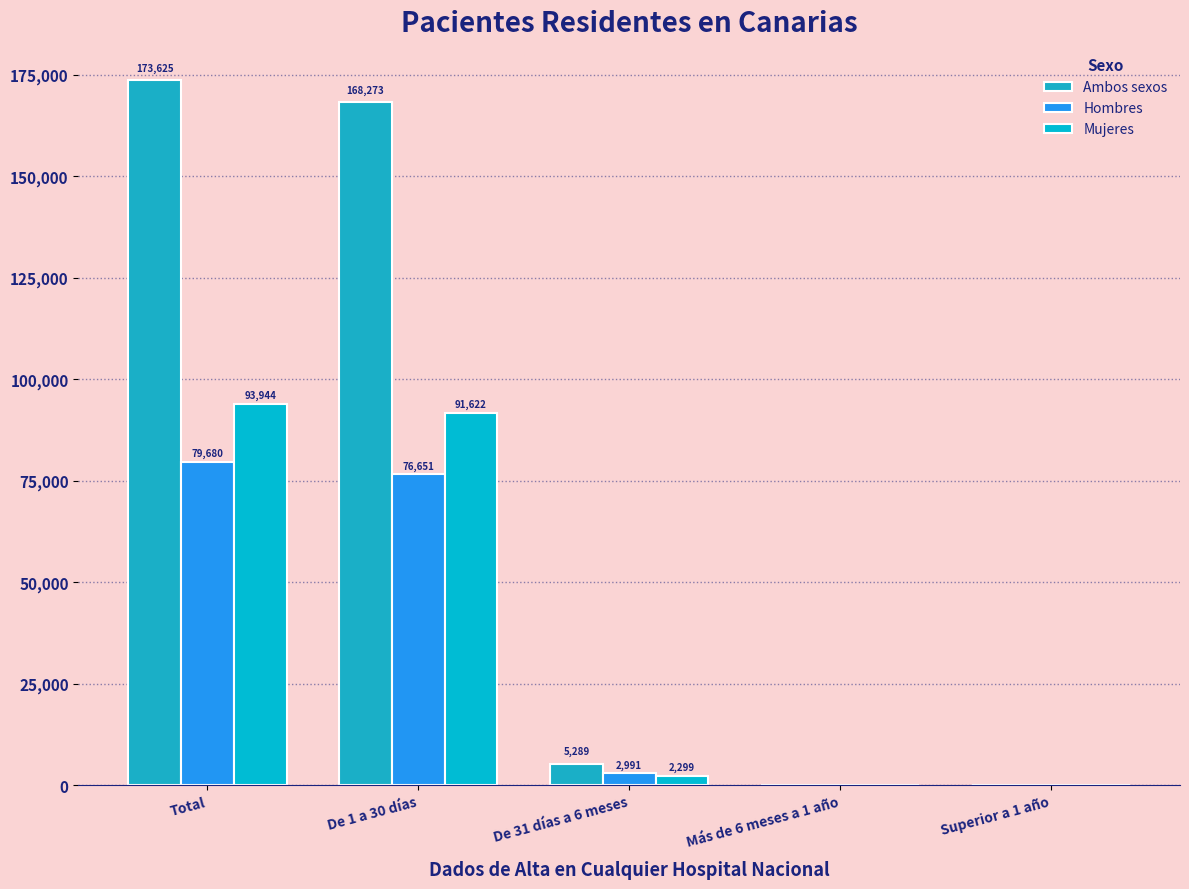

What is the value of the Mujeres bar at the 4th from the left?

16